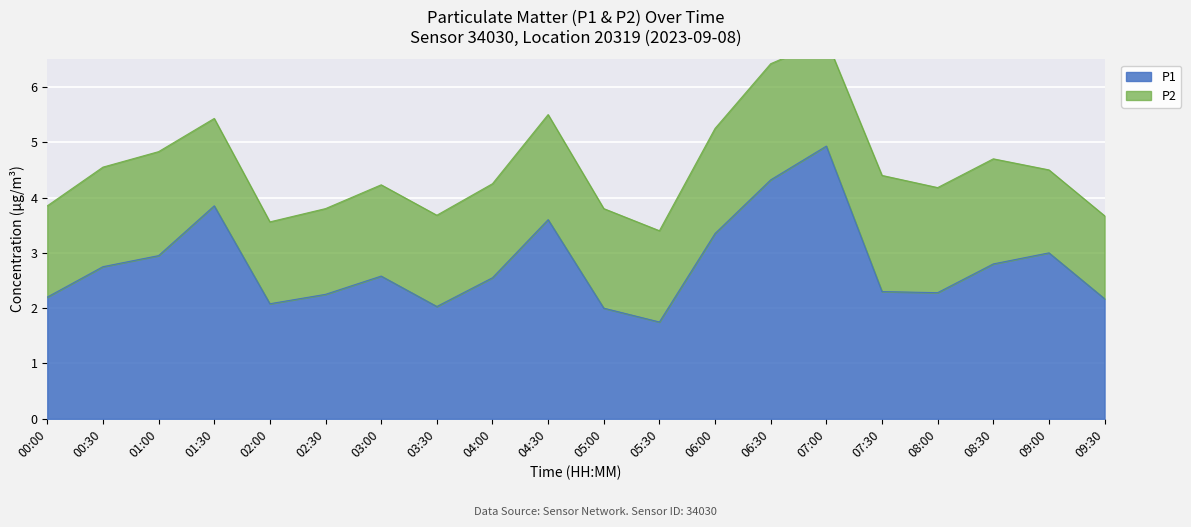

The chart shows a value of 3.5 at 03:00. True or false?

False